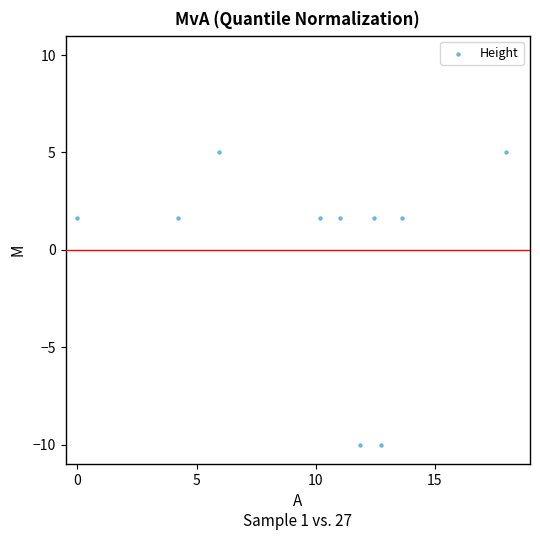

What is the range of X values (max minus min)?

18.0